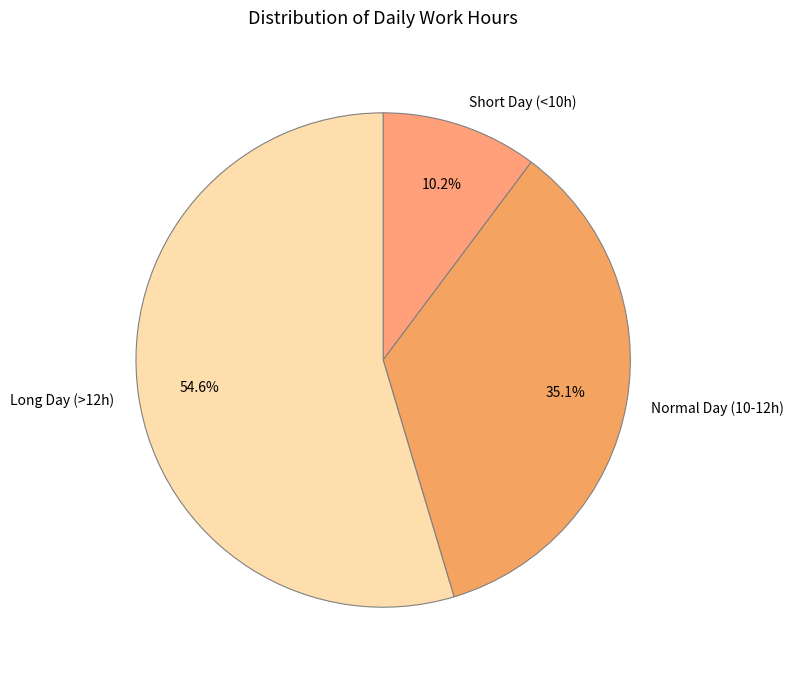

What is the ratio of the value at Short Day (<10h) to the value at Normal Day (10-12h)?

0.3